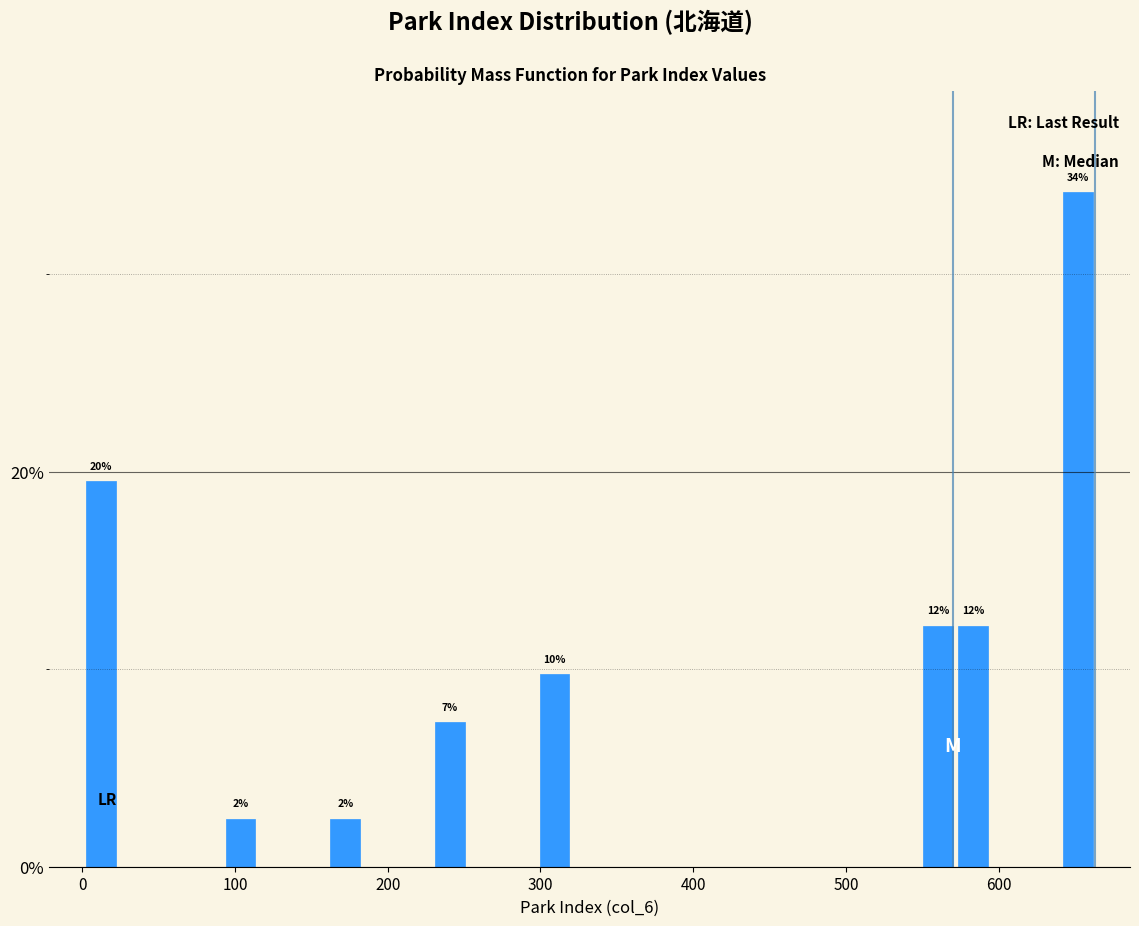

Read against the x-axis, roughly where is the centre of the tallest bar?

650